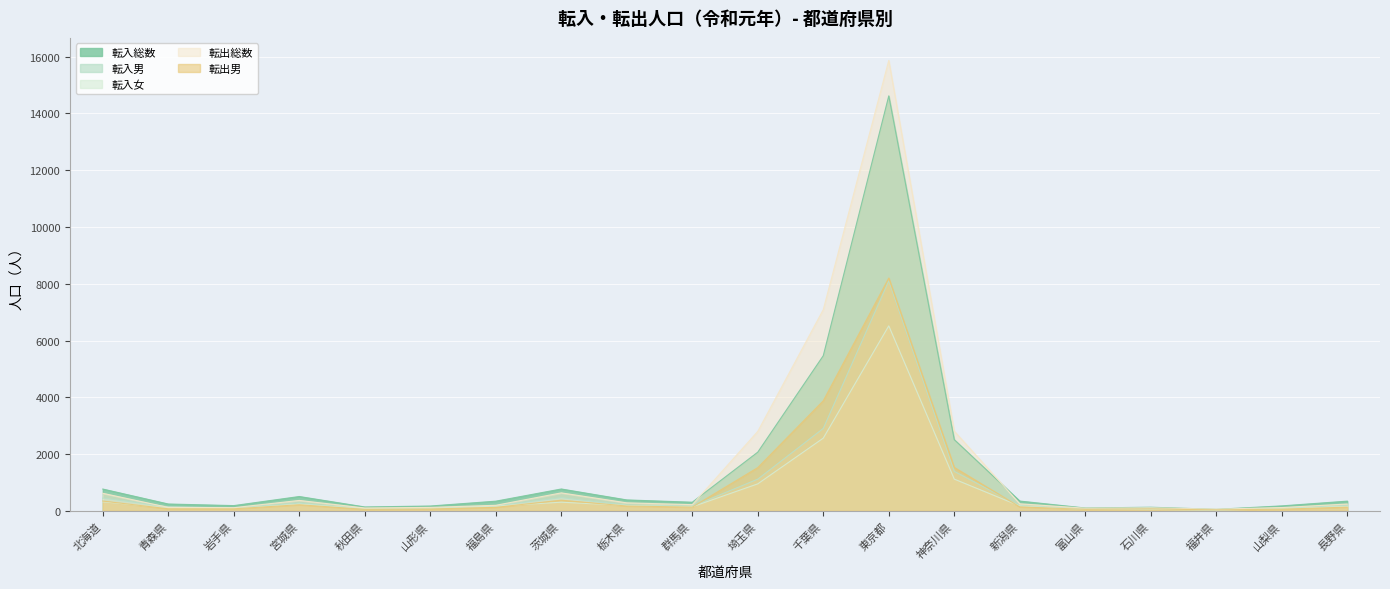

Does the chart display data point markers on the line(s)?

No